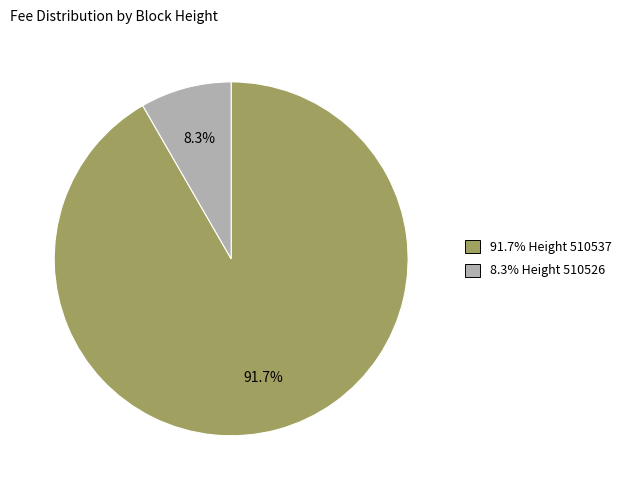

Is there any slice that represents more than half of the pie?

Yes